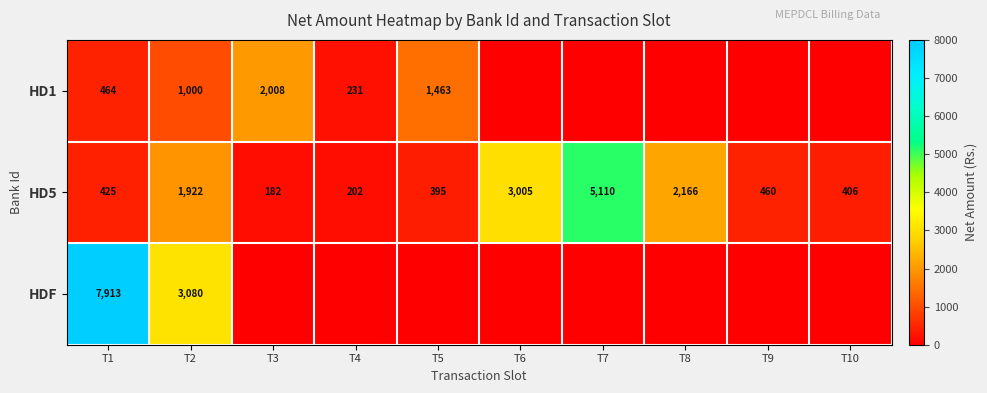

Between T1 and T2, which series saw the biggest shift?

HDF